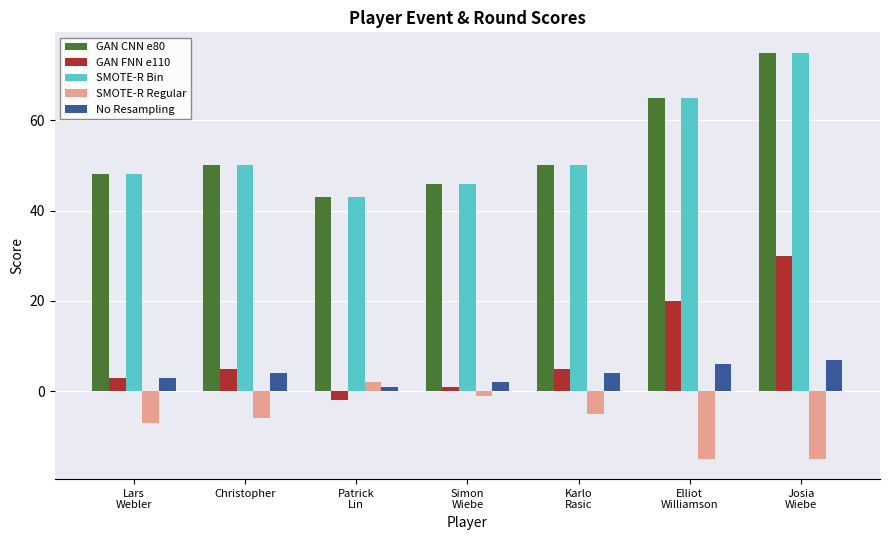

The No Resampling series shows 1 at Patrick
Lin. True or false?

True